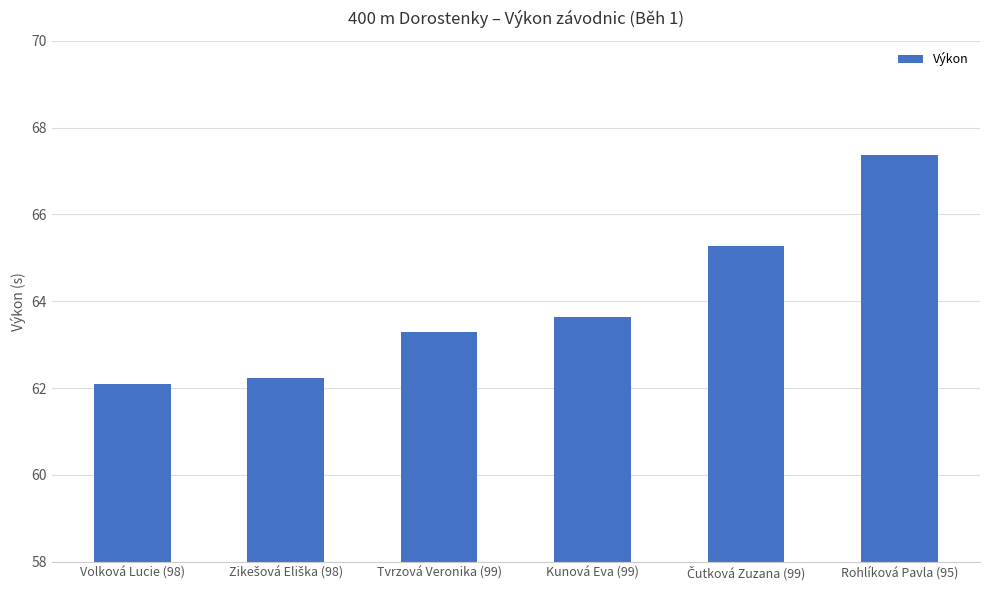

At which label does the data first exceed 63?

Tvrzová Veronika (99)